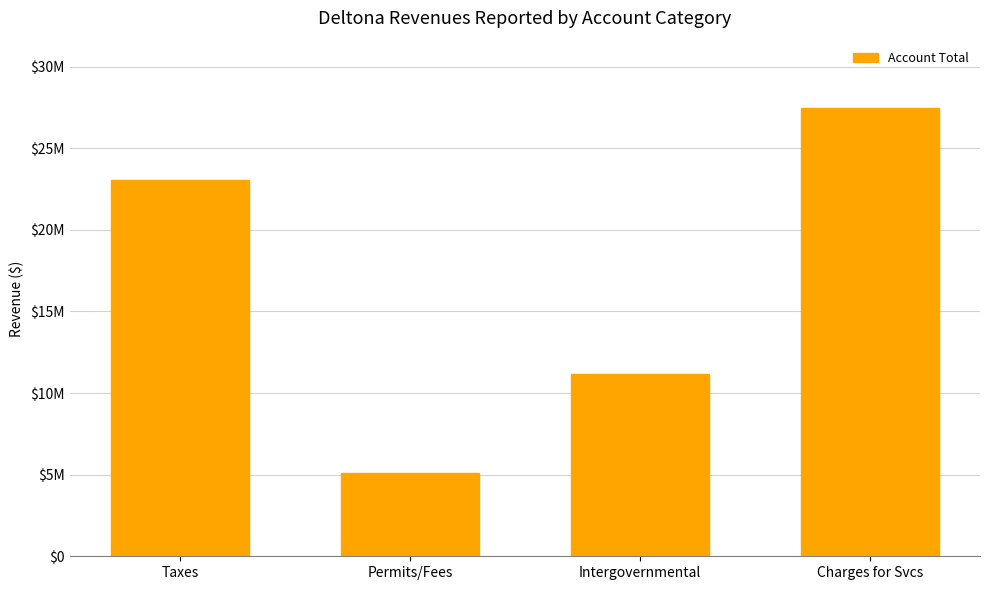

What is the smallest value displayed?

5131067